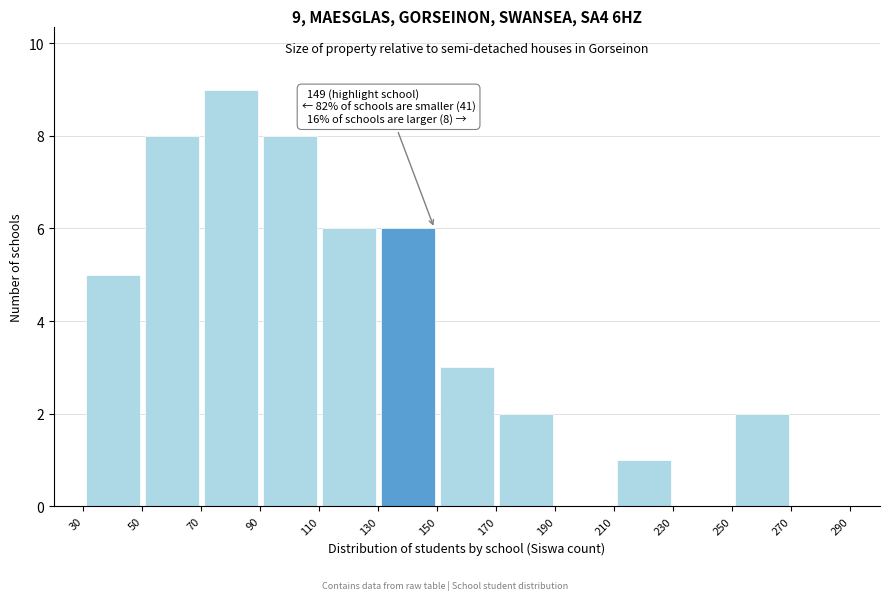

Which range on the x-axis has the tallest bar?

70 to 90